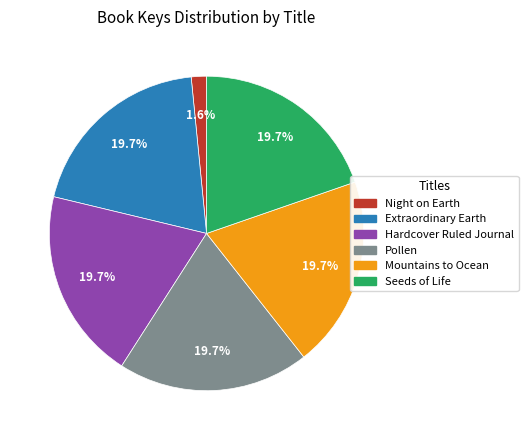

Is Seeds of Life the majority of the pie?

No